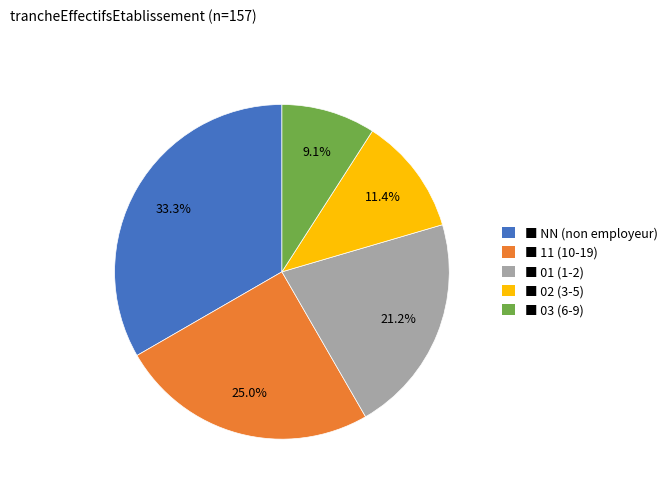

How many slices are in this pie chart?

5